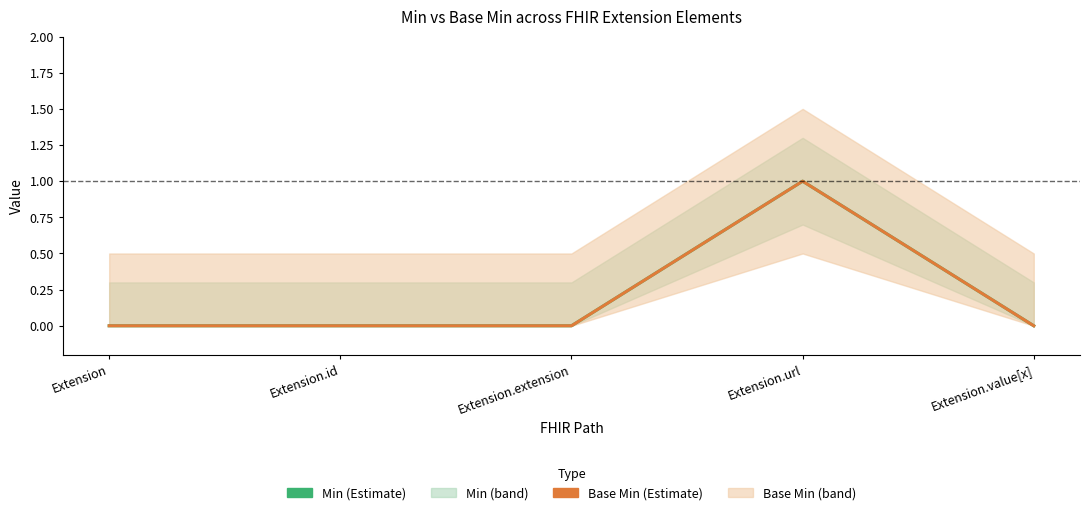

What are all the series names shown in the legend?

Min, Base Min